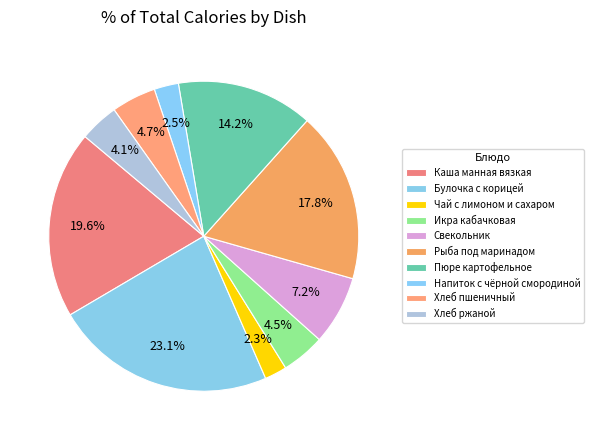

How many slices are in this pie chart?

10